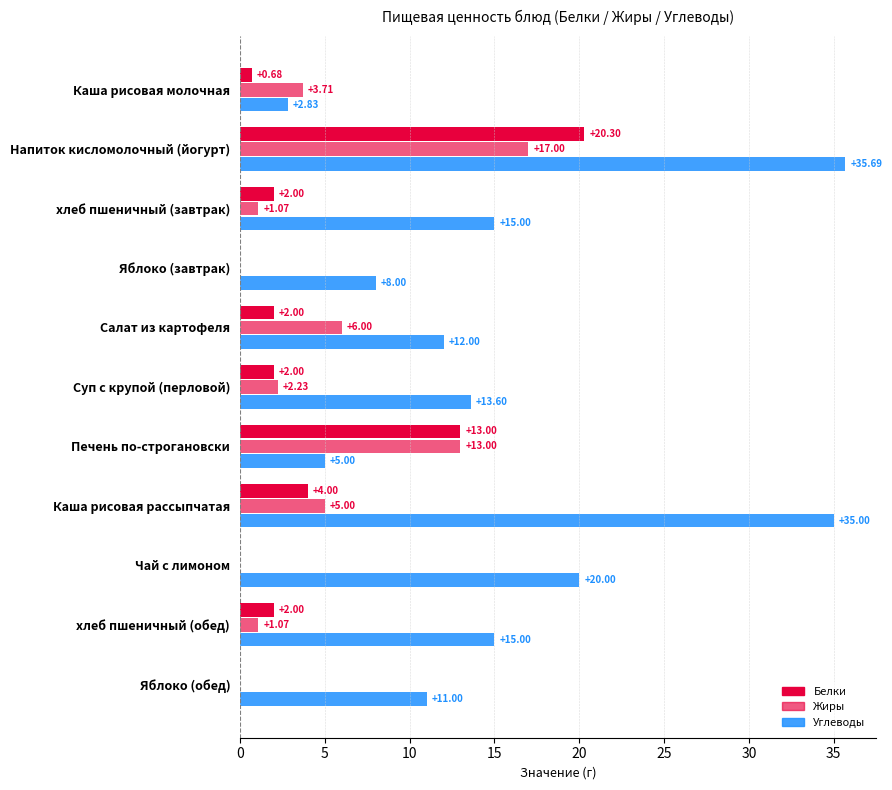

How many series are shown in this chart?

3